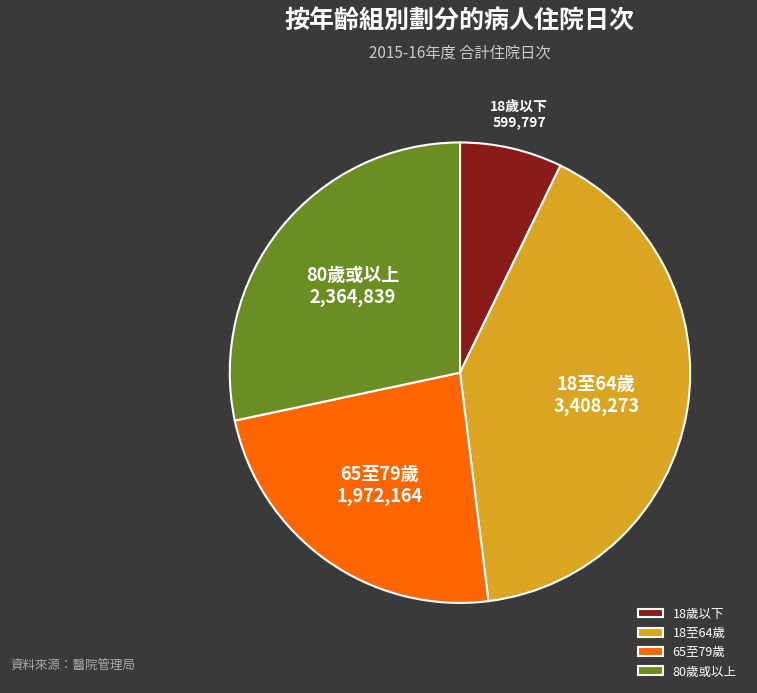

Rank the categories by value from lowest to highest.

18歲以下, 65至79歲, 80歲或以上, 18至64歲